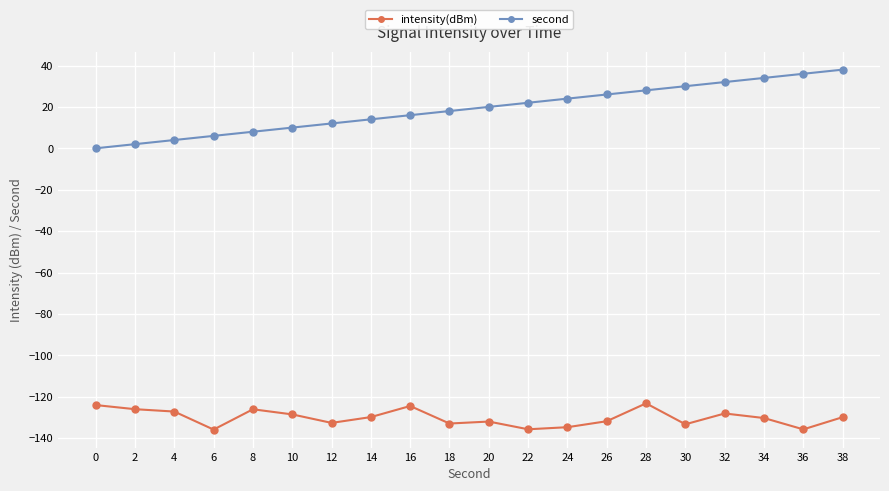

Which series changed the most between 34 and 36?

intensity(dBm)